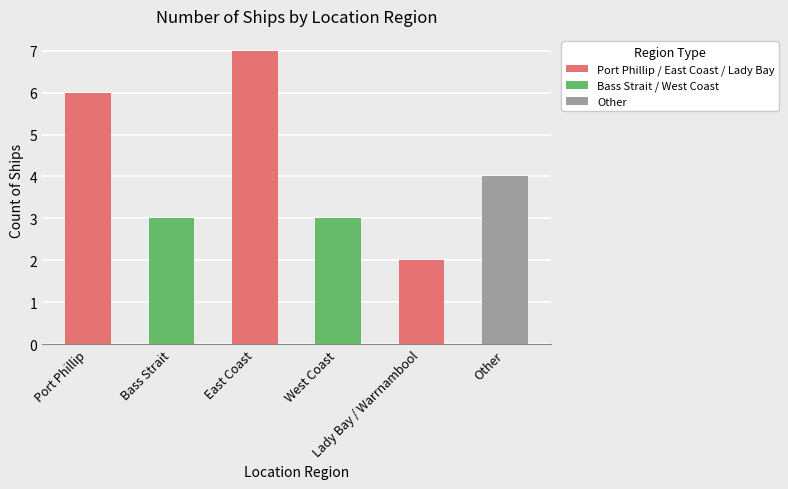

Is it true that the value at Port Phillip is 8?

False